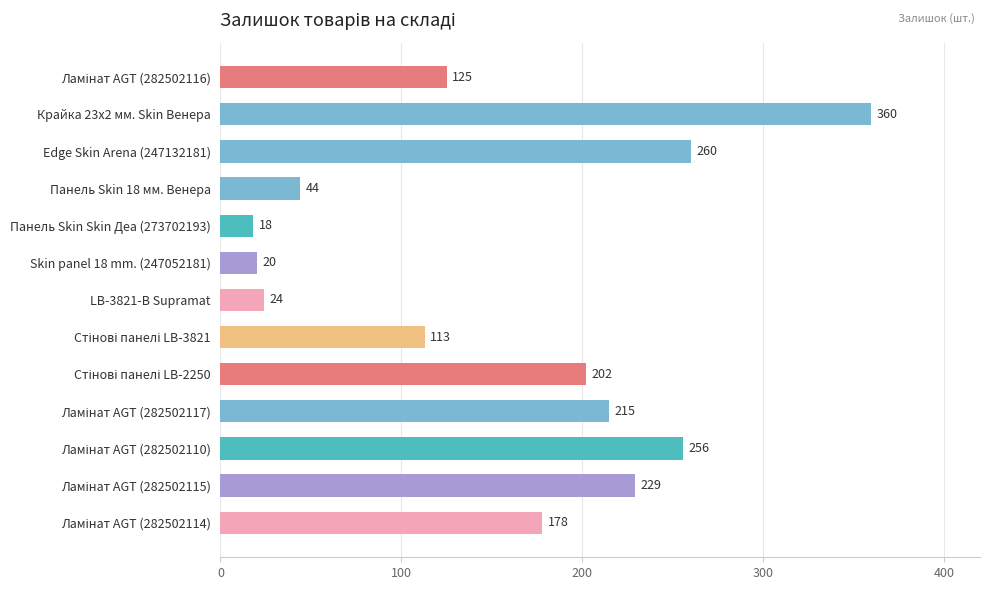

Is it true that the value at Панель Skin 18 мм. Венера is 44?

True